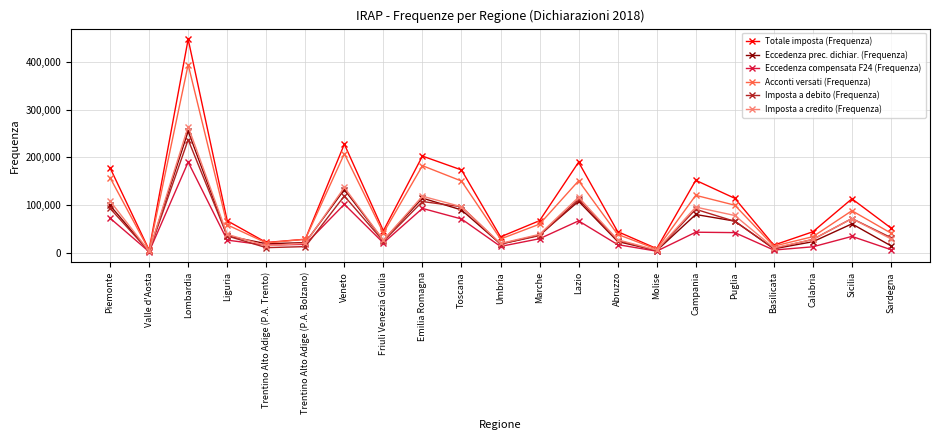

How many lines are shown in the chart?

6